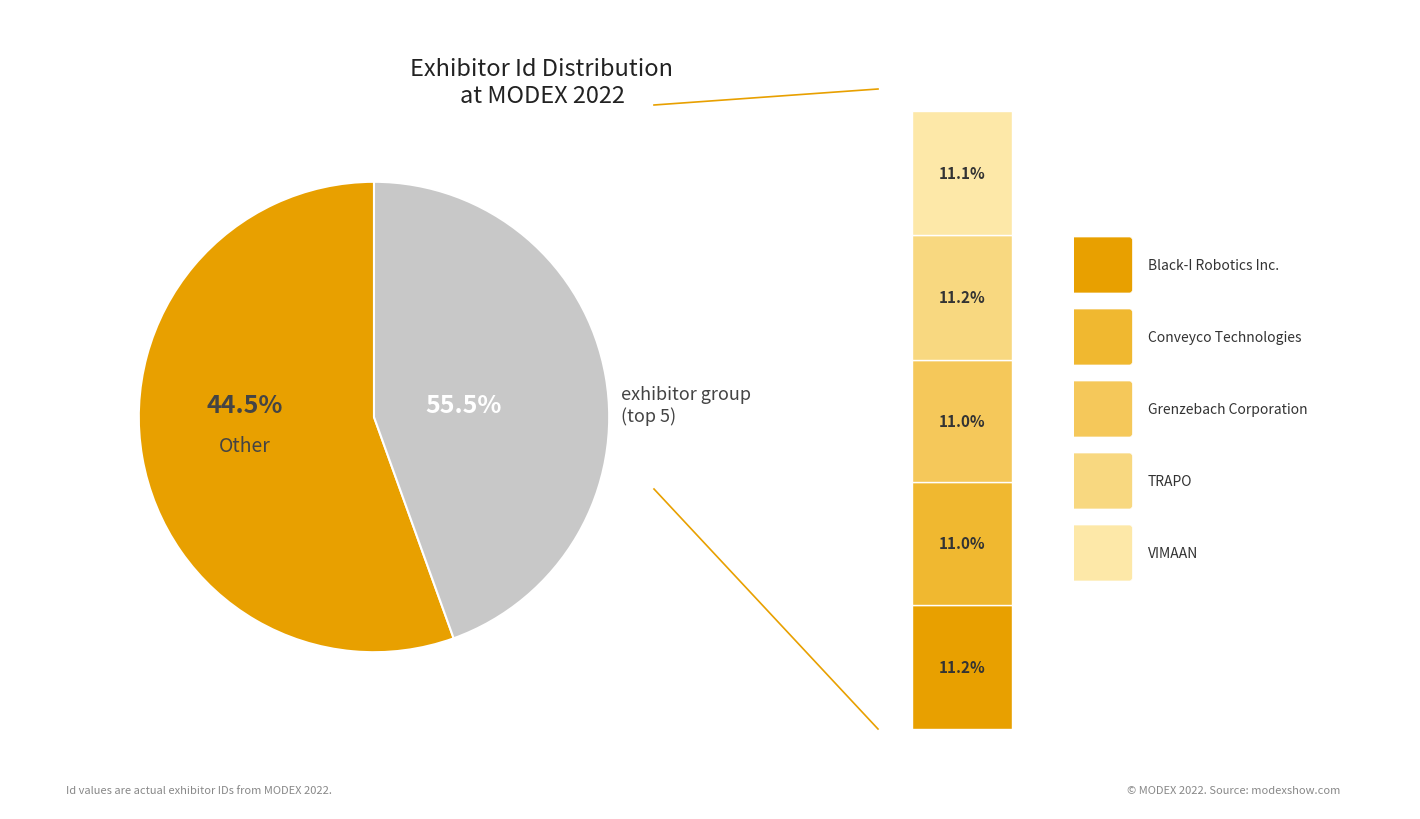

To the nearest percent, what portion does VIMAAN represent?

11%